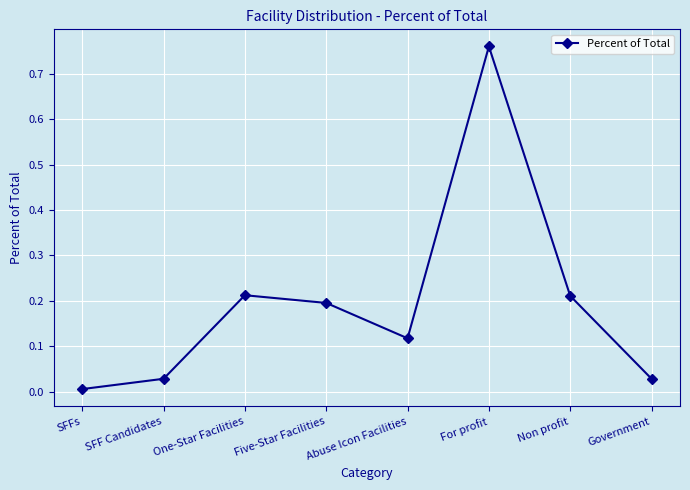

Does the chart display data point markers on the line(s)?

Yes